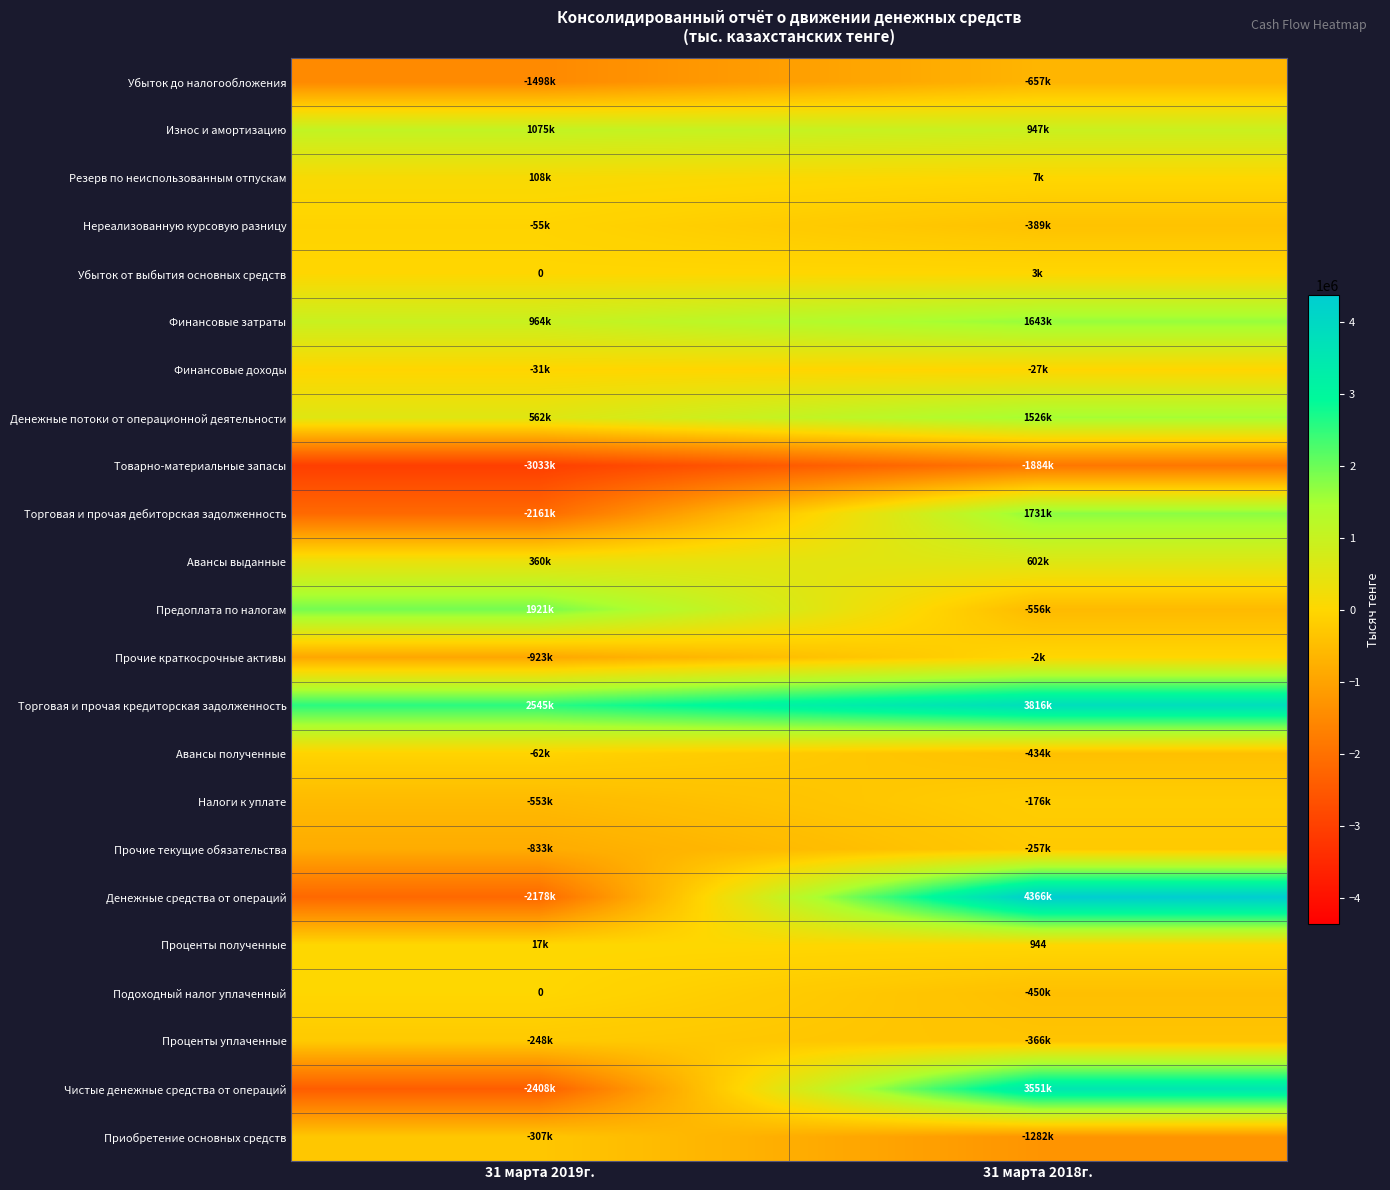

What is the sum of the Авансы выданные values at 31 марта 2019г. and 31 марта 2018г.?

961974.0